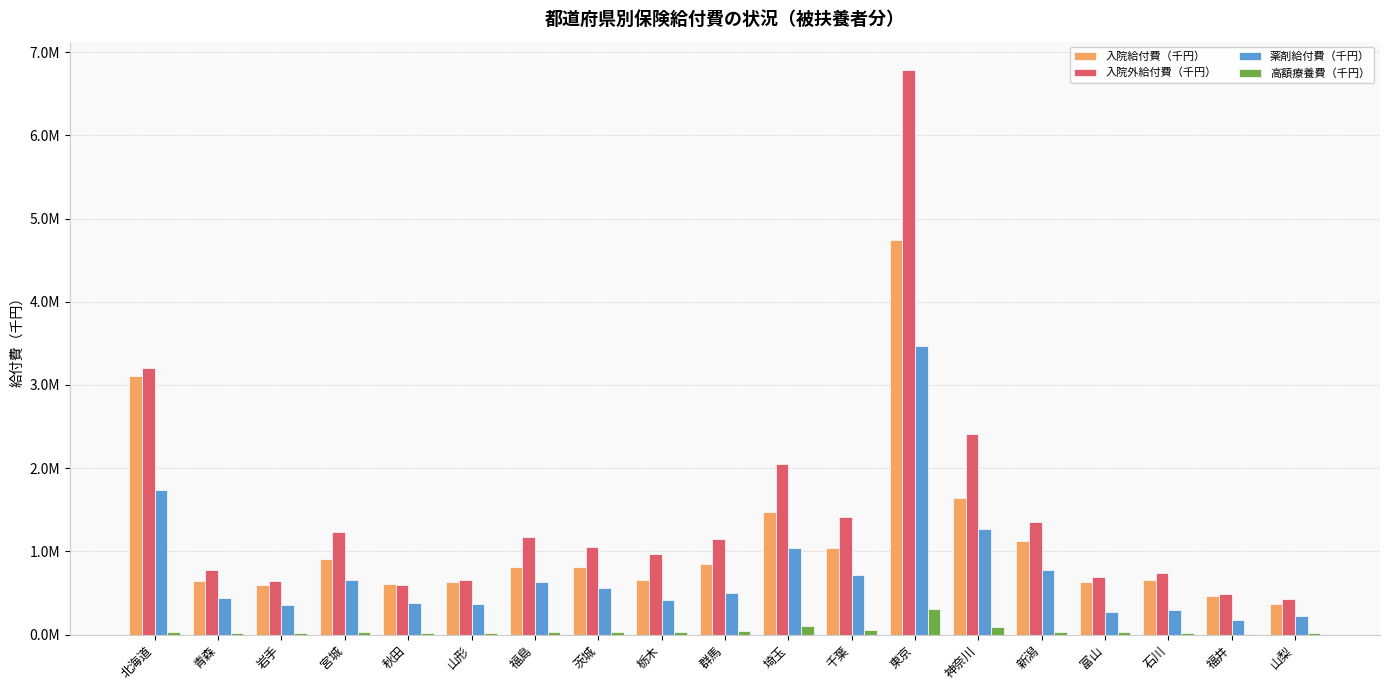

What are all the series names shown in the legend?

入院給付費（千円）, 入院外給付費（千円）, 薬剤給付費（千円）, 高額療養費（千円）